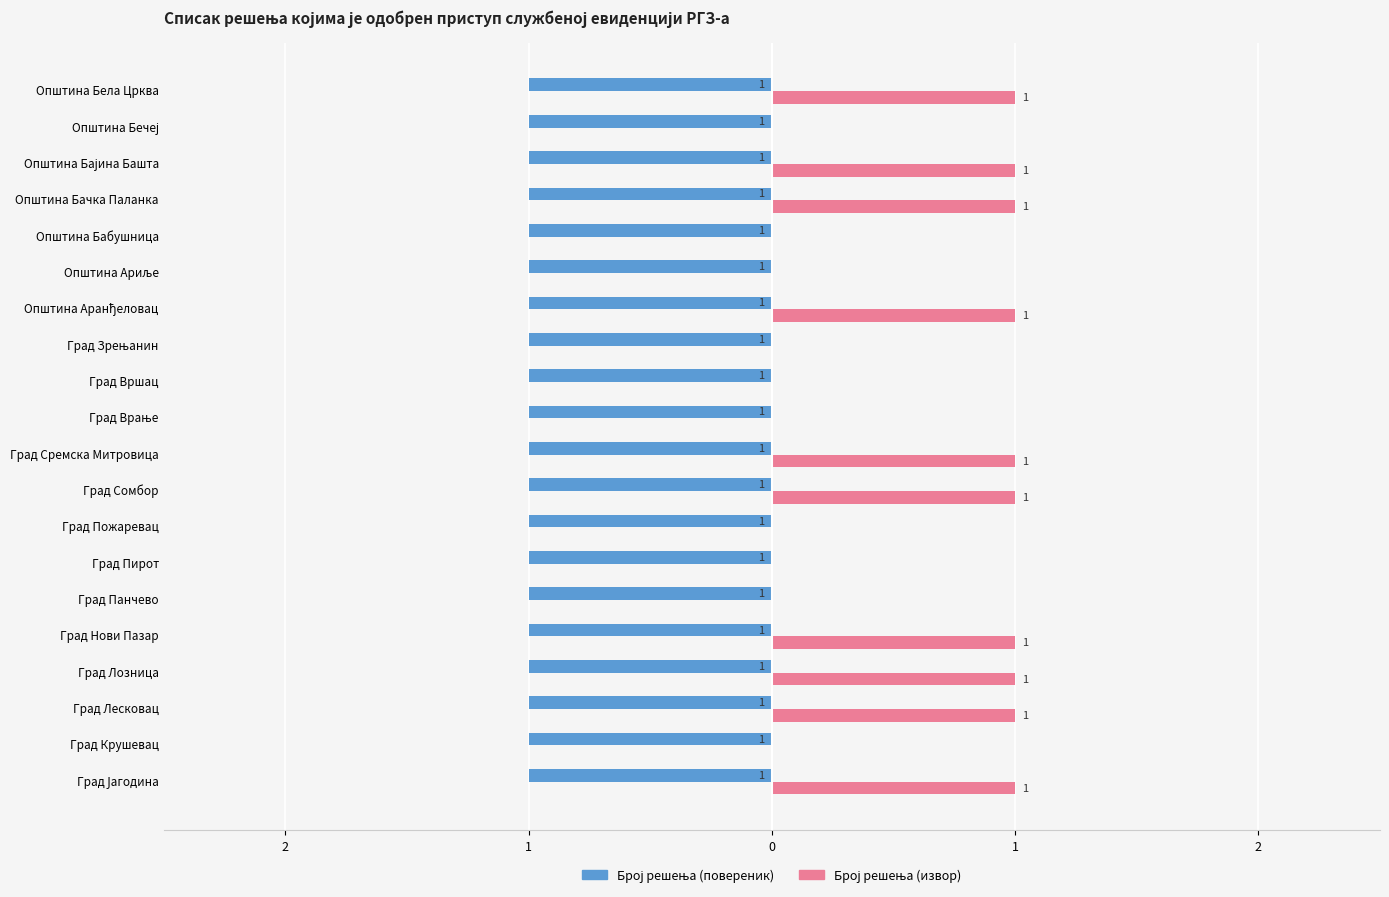

Count the number of categories in the chart.

20